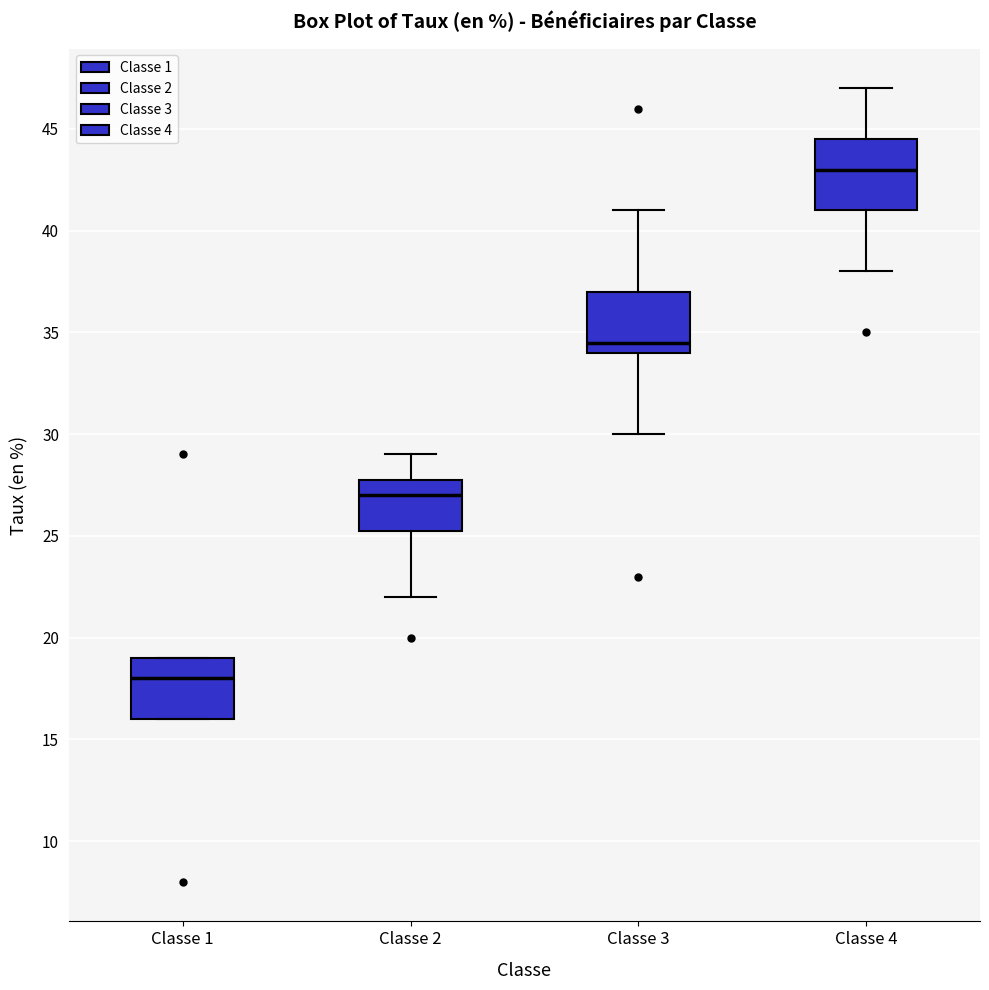

Reading left to right, transcribe this box plot: for each box, give where its median line is, the range the box spans, and where its two whiskers end, as read against the y-axis. The values are not printed on the chart, so give them approximately, as read against the axis.

Classe 1: median 18.0, box 16.0 to 19.0, whiskers 16.0 to 19.0
Classe 2: median 27.0, box 25.5 to 28.0, whiskers 22.0 to 29.0
Classe 3: median 34.5, box 34.0 to 37.0, whiskers 30.0 to 41.0
Classe 4: median 43.0, box 41.0 to 44.5, whiskers 38.0 to 47.0